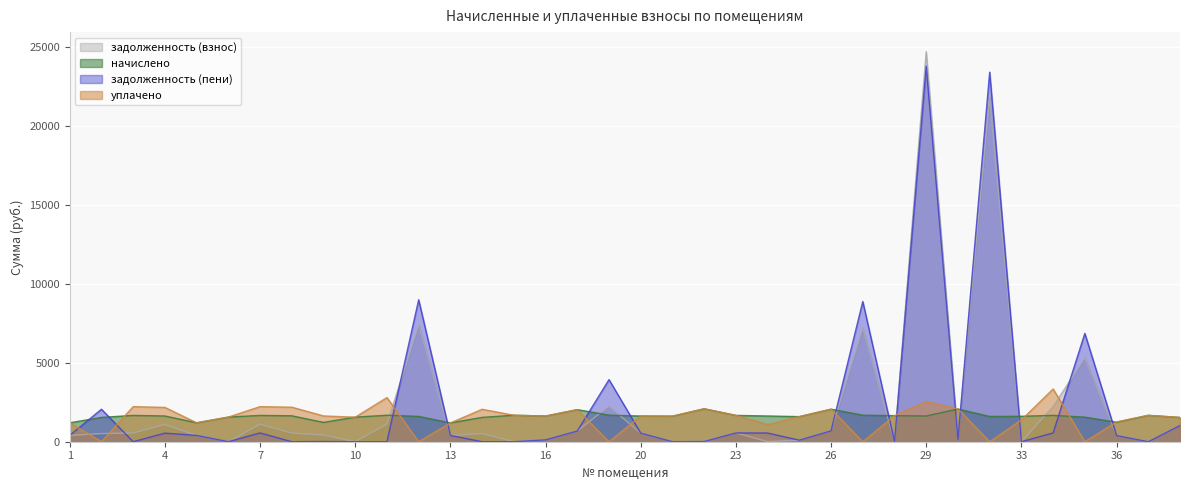

Which series has the largest total across all categories?

задолженность (пени)